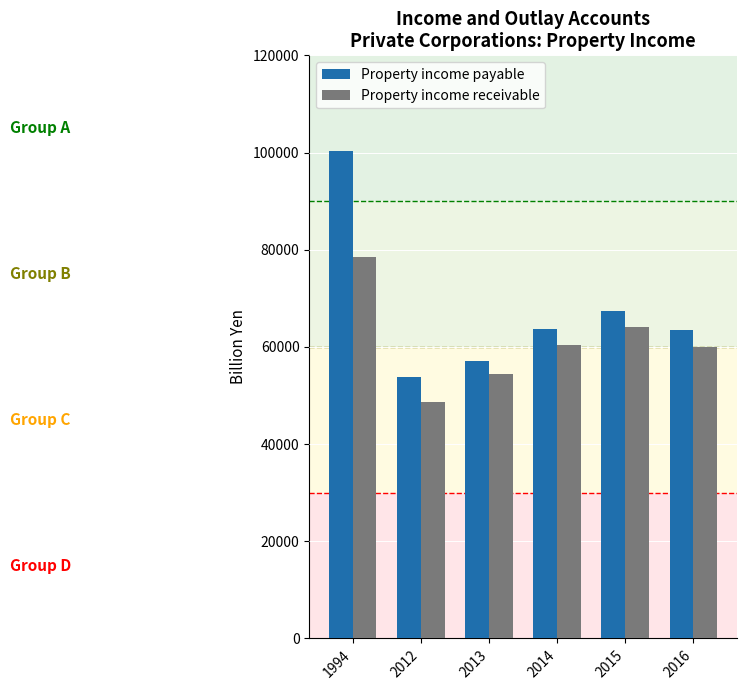

What is the difference between the highest and lowest values at 1994?

21889.5